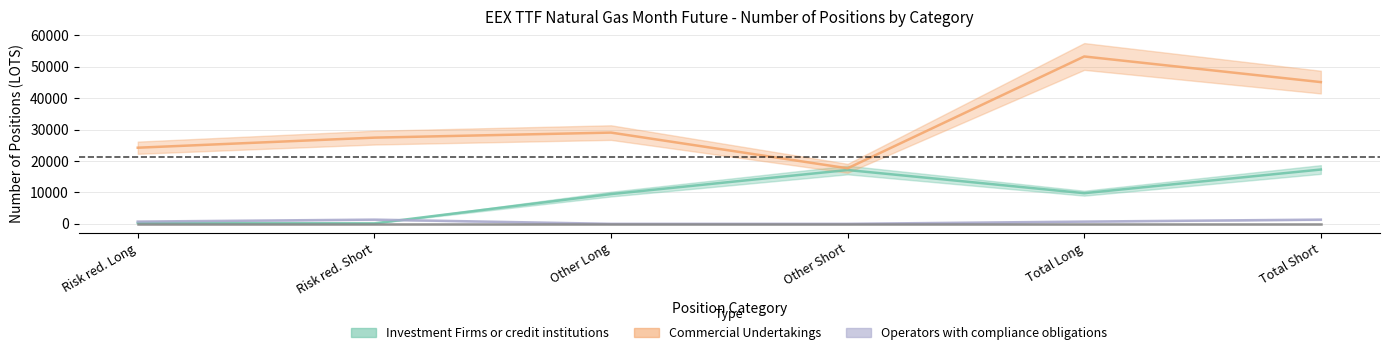

At how many categories does at least one series exceed 46477?

1